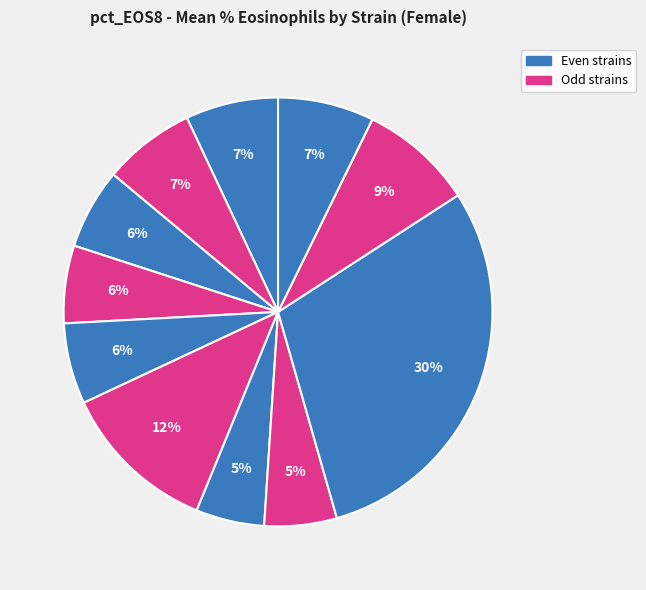

How many segments does this pie chart have?

11